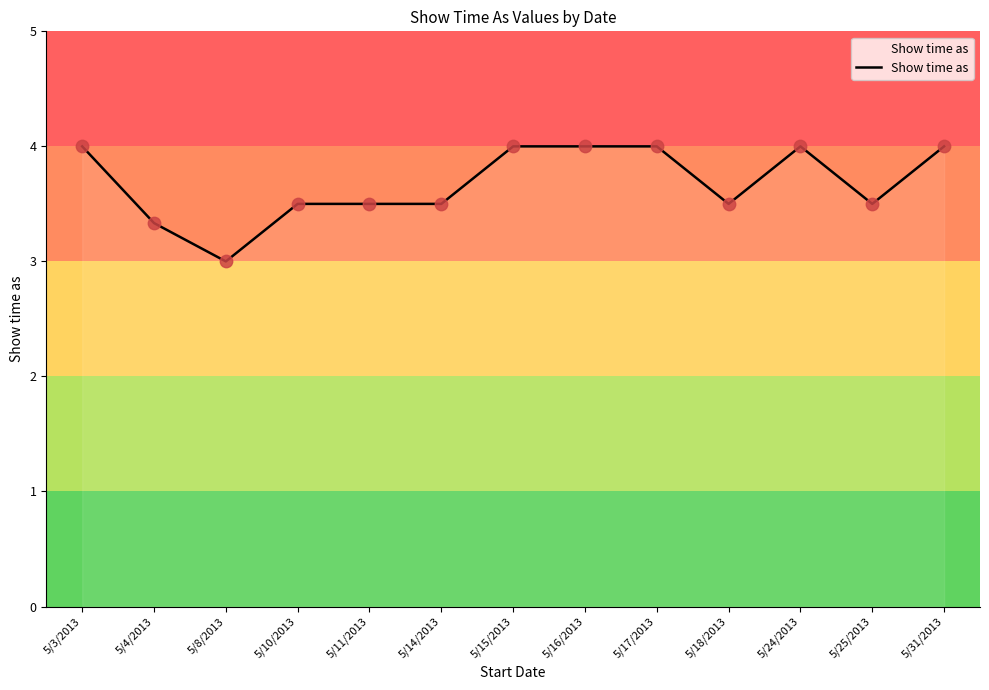

Approximately how many times larger is the value at 5/25/2013 compared to 5/15/2013?

0.9